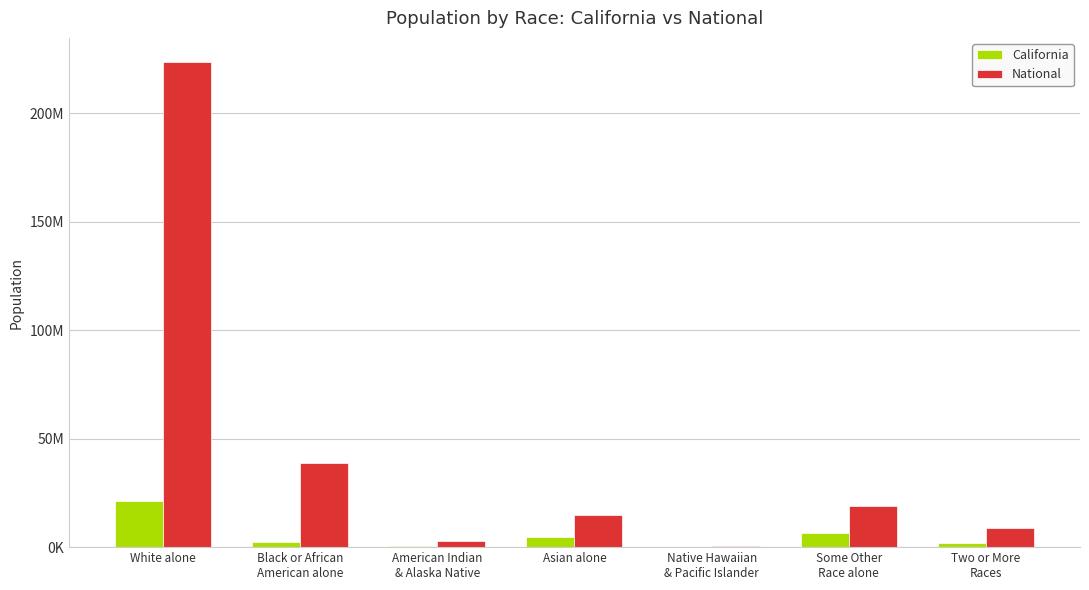

List the series in order of their peak value, highest first.

National, California